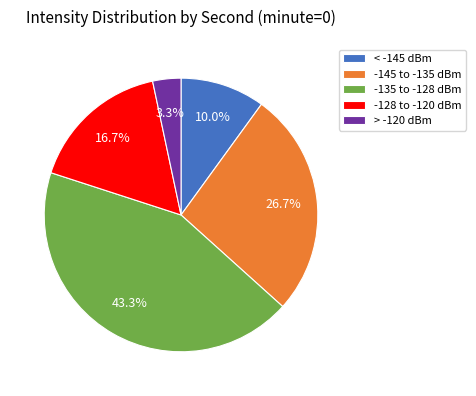

To the nearest percent, what is the difference between the largest and smallest slice percentages?

40%